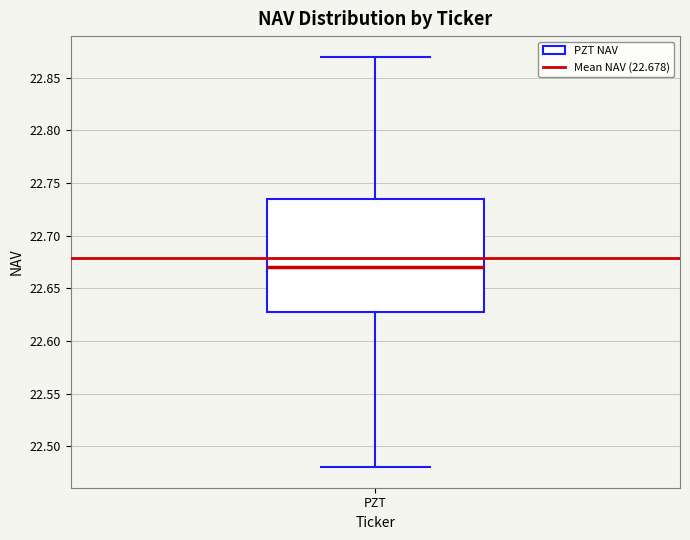

Read this box plot against the y-axis: the position of the median line, the range covered by the box, and the ends of both whiskers. The values are not printed on the chart, so give them approximately, as read against the axis.

median 22.670, box 22.630 to 22.735, whiskers 22.480 to 22.870